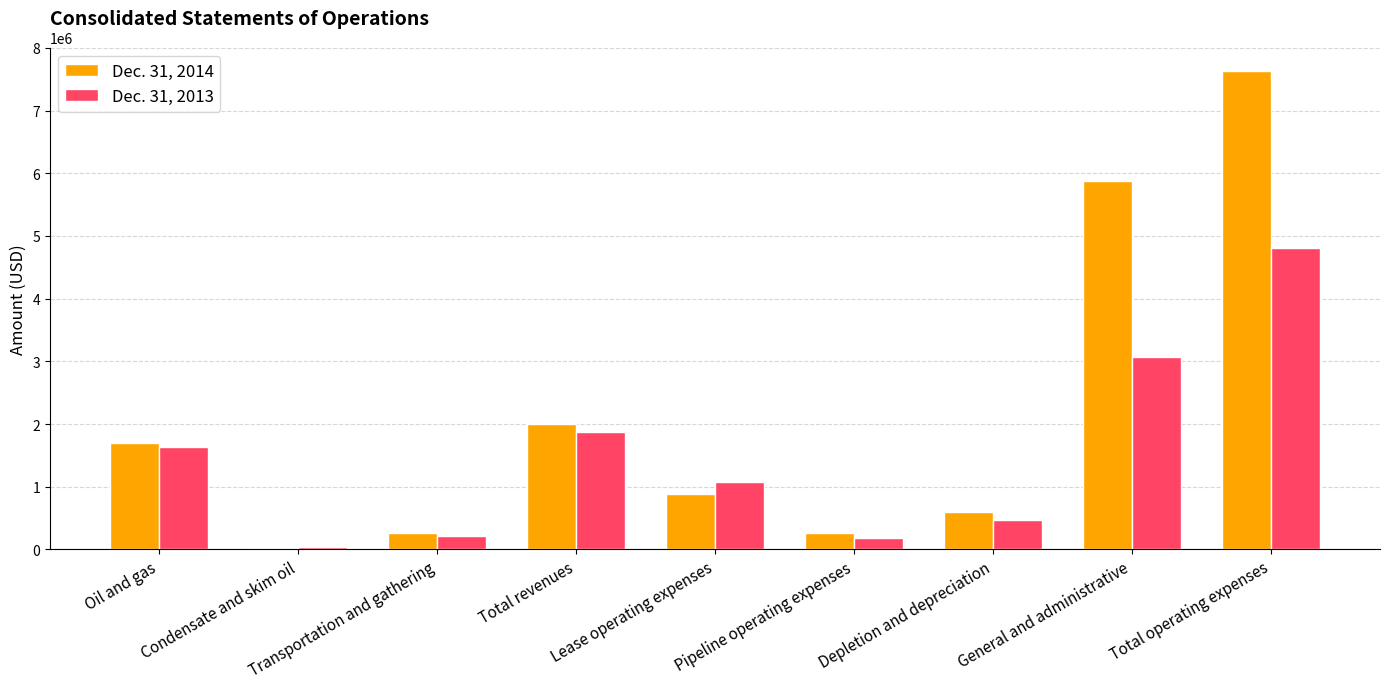

What is the total value across all series at Depletion and depreciation?

1072604